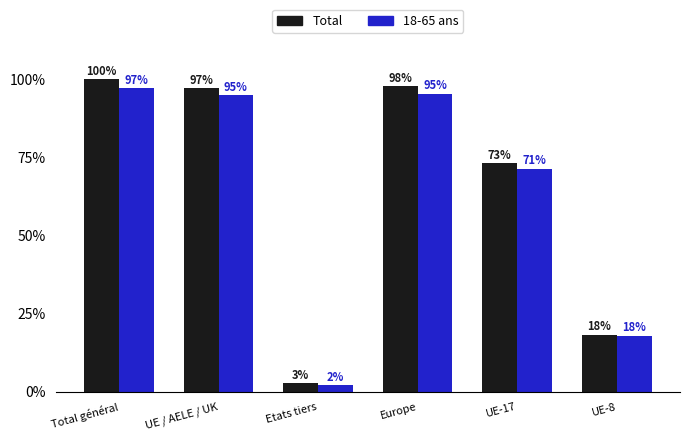

How many data points in 18-65 ans are above 94?

3